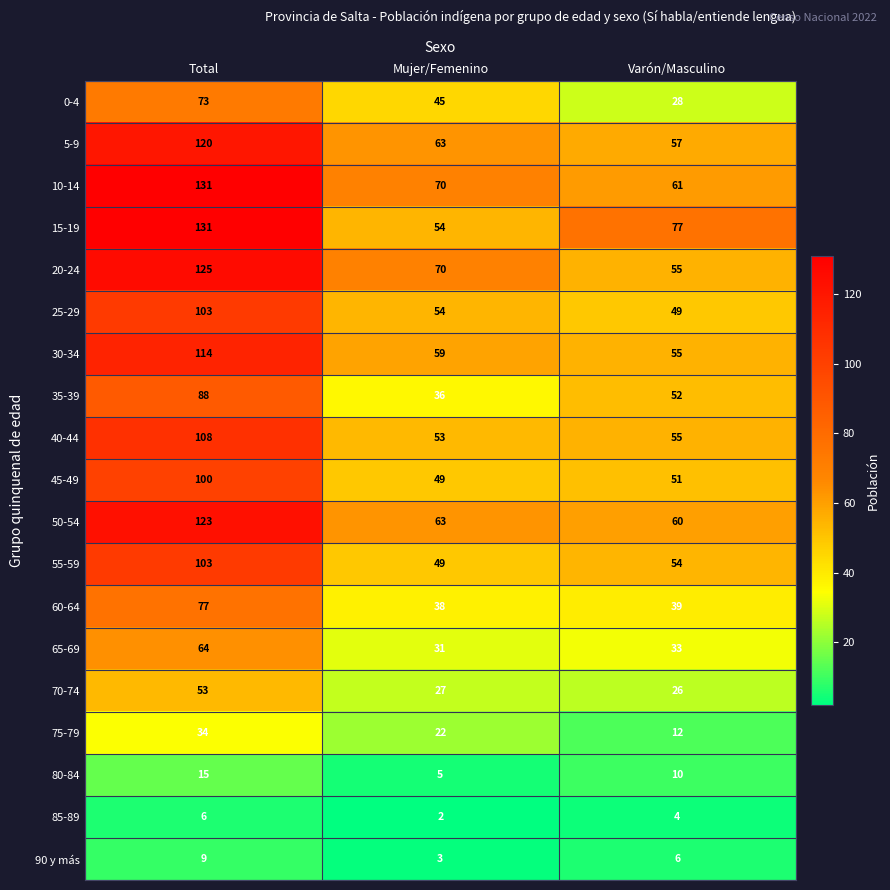

At which category is the sum across all series the highest?

Total